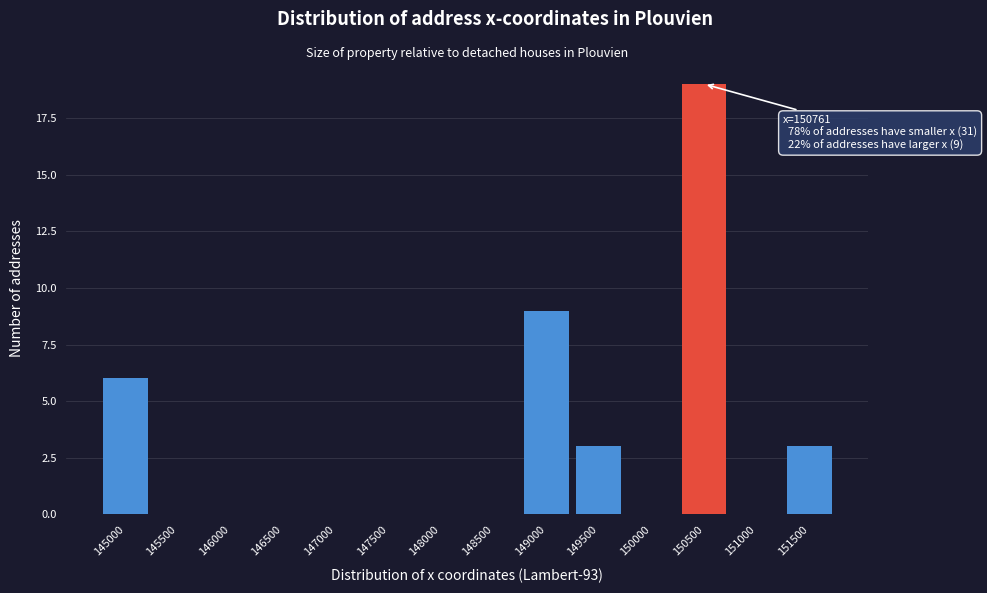

Reading left to right, list all the values displayed in this chart.

145000=6	145500=0	146000=0	146500=0	147000=0	147500=0	148000=0	148500=0	149000=9	149500=3	150000=0	150500=19	151000=0	151500=3